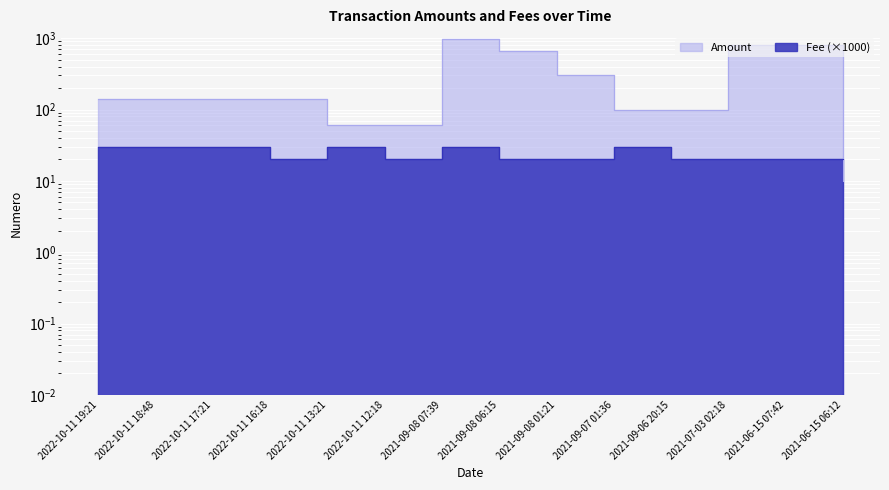

What is the value of the Fee point at the 5th from the left?

30.0